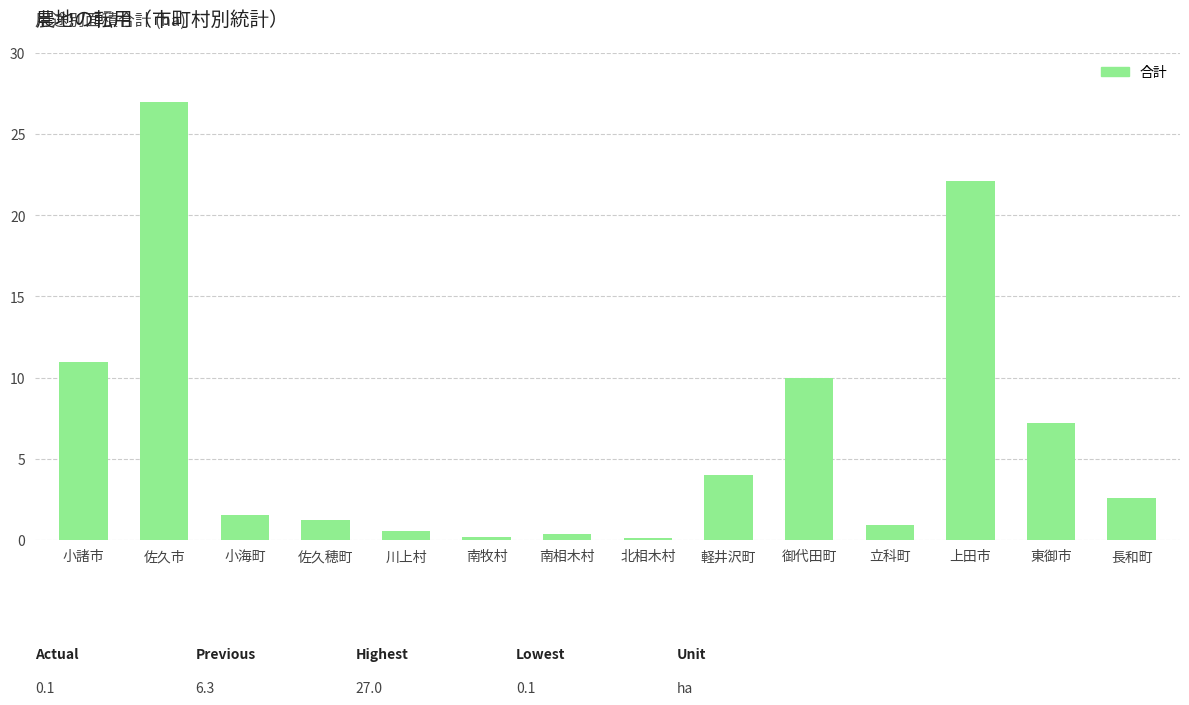

What is the maximum value shown in the chart?

27.0